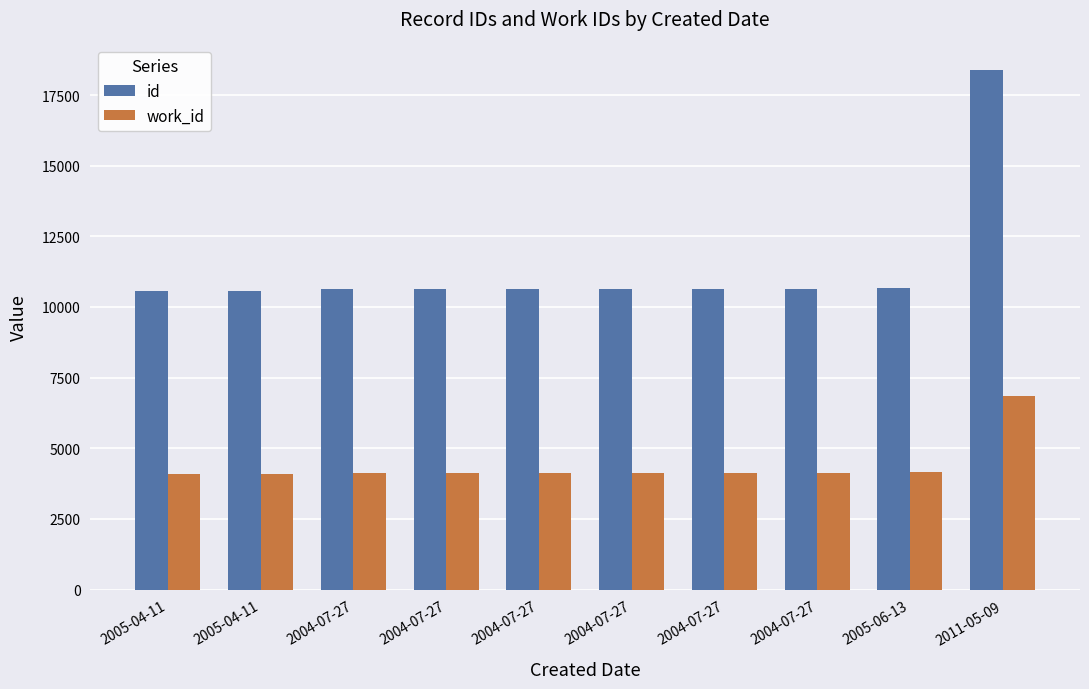

Reading right to left, transcribe all the data shown in this chart.

id: 18372	10663	10648	10647	10646	10645	10644	10643	10551	10550
work_id: 6842	4147	4141	4141	4141	4141	4141	4141	4098	4098